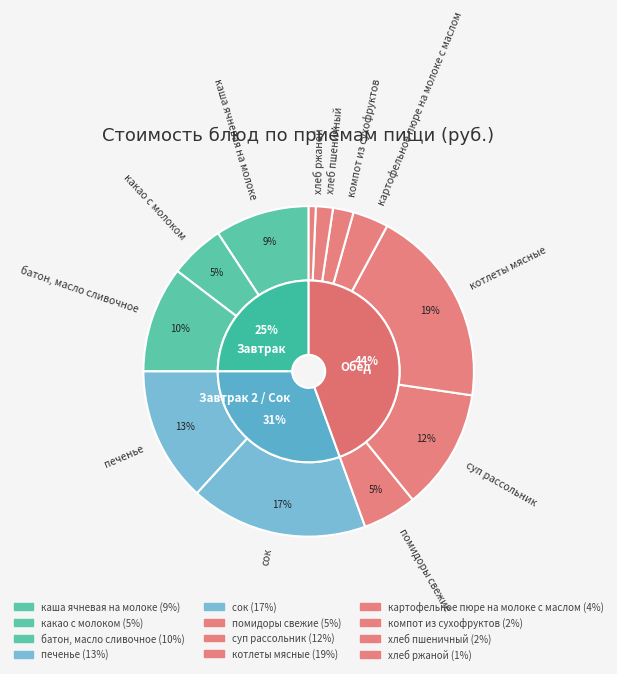

What is the largest slice in the pie chart?

котлеты мясные